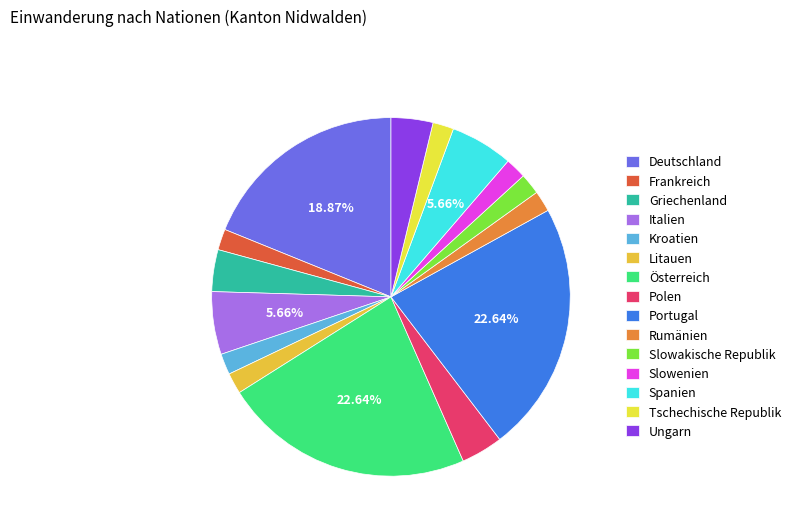

To the nearest percent, what is the difference between the Kroatien and Ungarn slice percentages?

2%